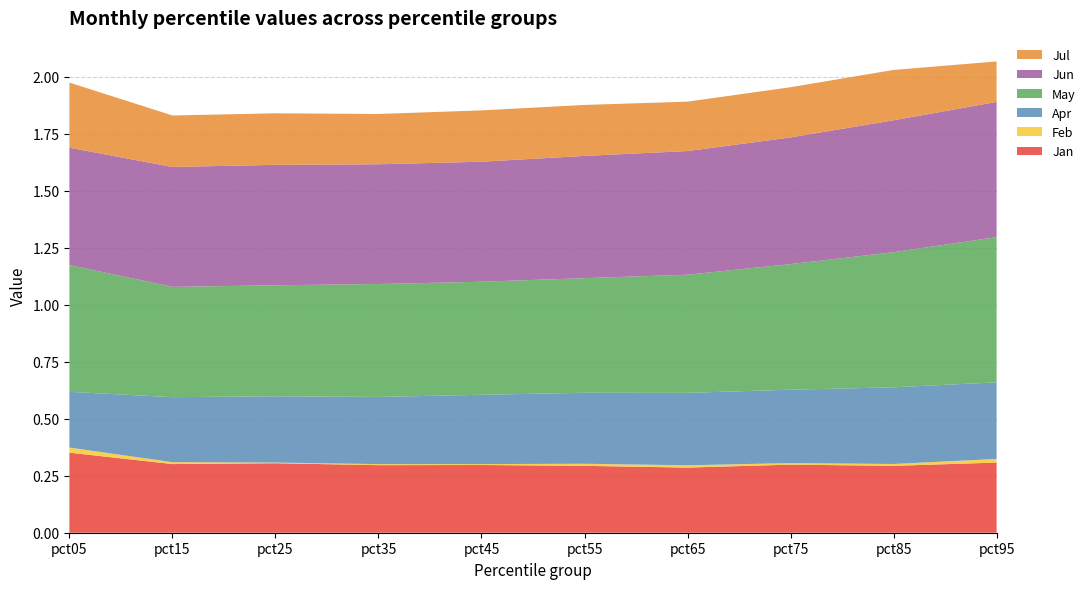

Reading left to right, what are all the values shown in this chart?

Jan: 0.4	0.3	0.3	0.3	0.3	0.3	0.3	0.3	0.3	0.3
Feb: 0.0	0.0	0.0	0.0	0.0	0.0	0.0	0.0	0.0	0.0
Apr: 0.2	0.3	0.3	0.3	0.3	0.3	0.3	0.3	0.3	0.3
May: 0.6	0.5	0.5	0.5	0.5	0.5	0.5	0.6	0.6	0.6
Jun: 0.5	0.5	0.5	0.5	0.5	0.5	0.5	0.6	0.6	0.6
Jul: 0.3	0.2	0.2	0.2	0.2	0.2	0.2	0.2	0.2	0.2